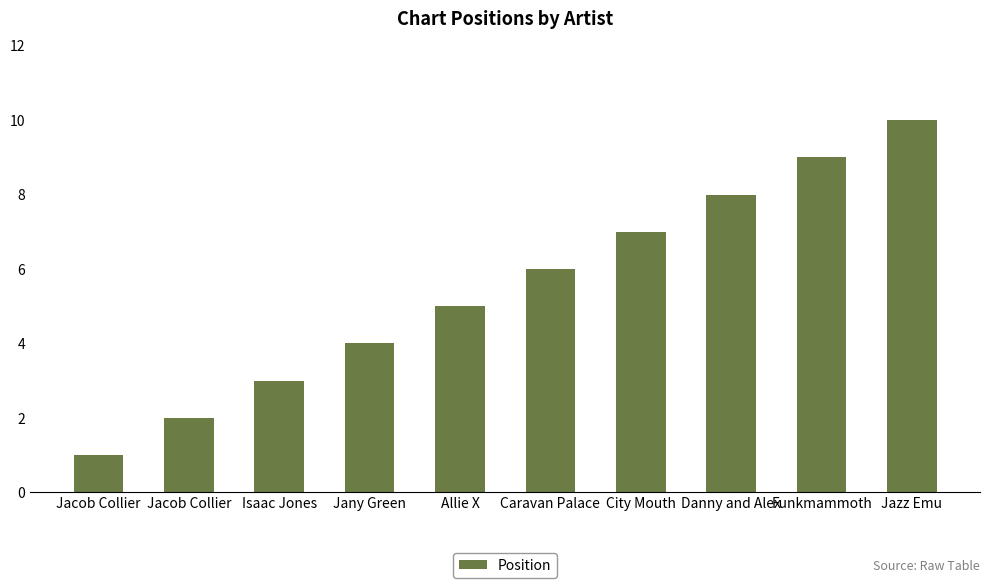

How many data points does each series have?

10